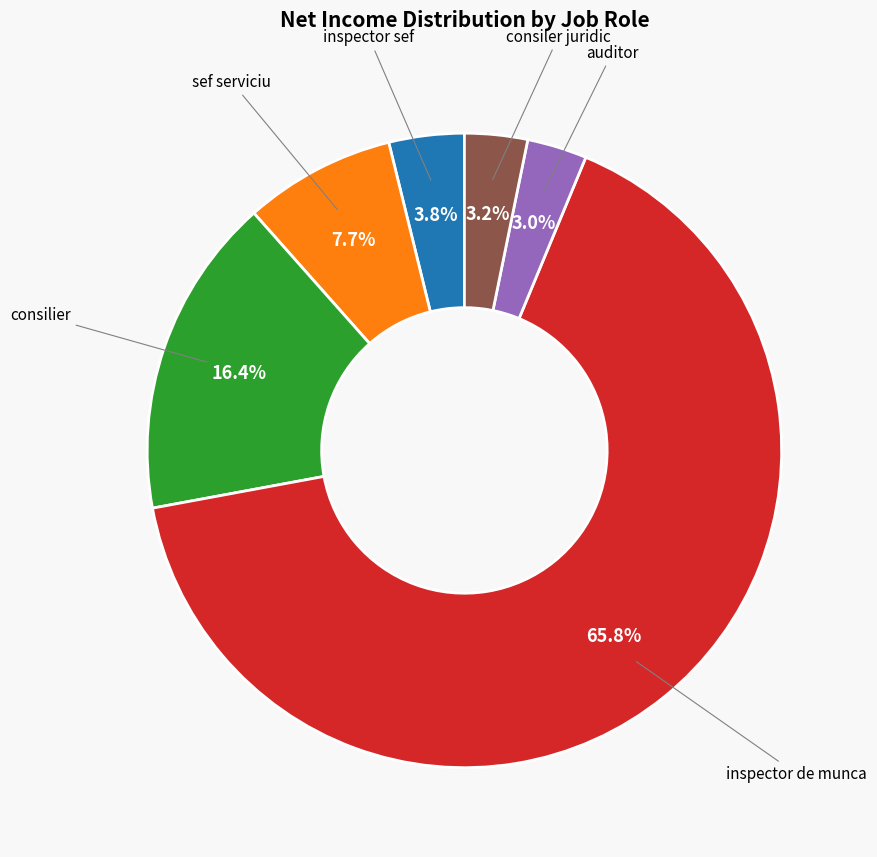

Is there a majority slice in this chart?

Yes